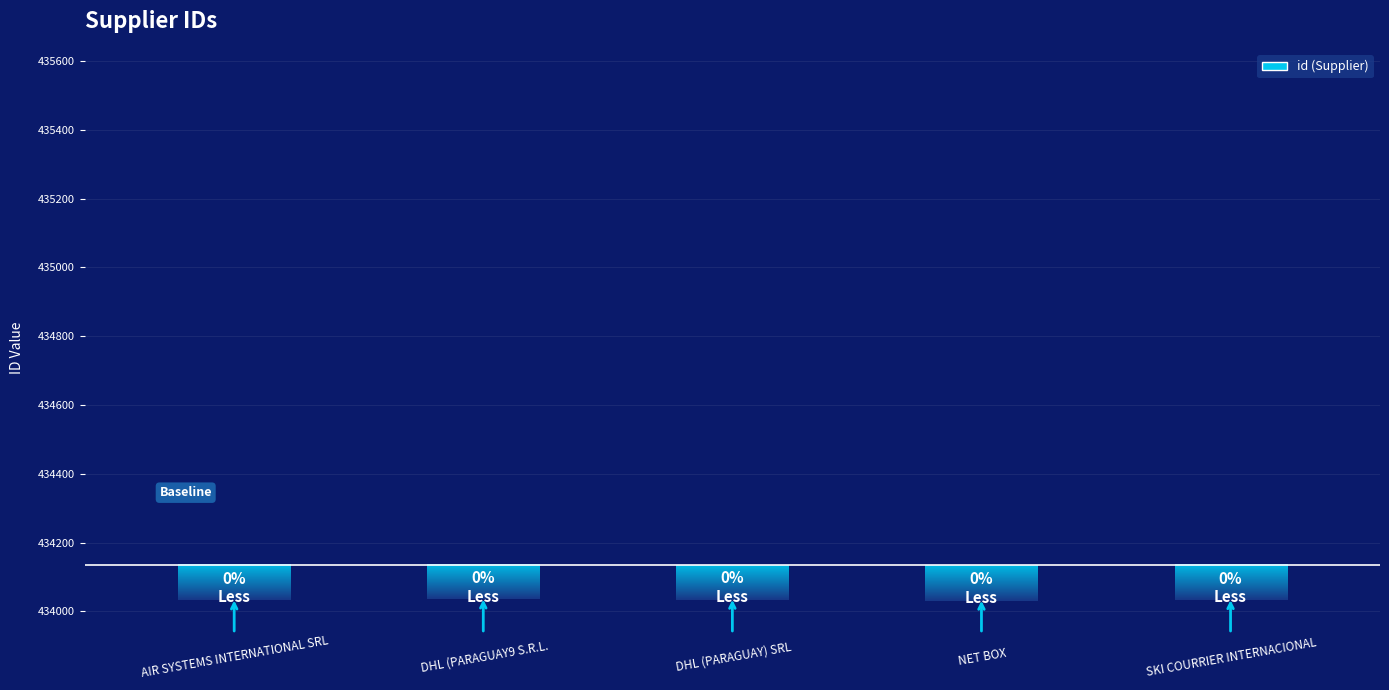

What is the change in value from DHL (PARAGUAY) SRL to NET BOX?

-3